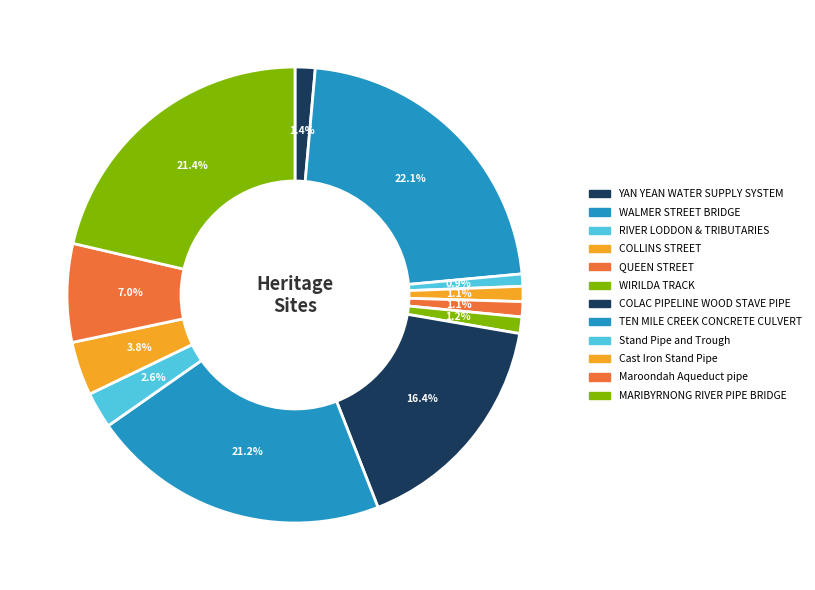

To the nearest percent, what portion does WIRILDA TRACK represent?

1%